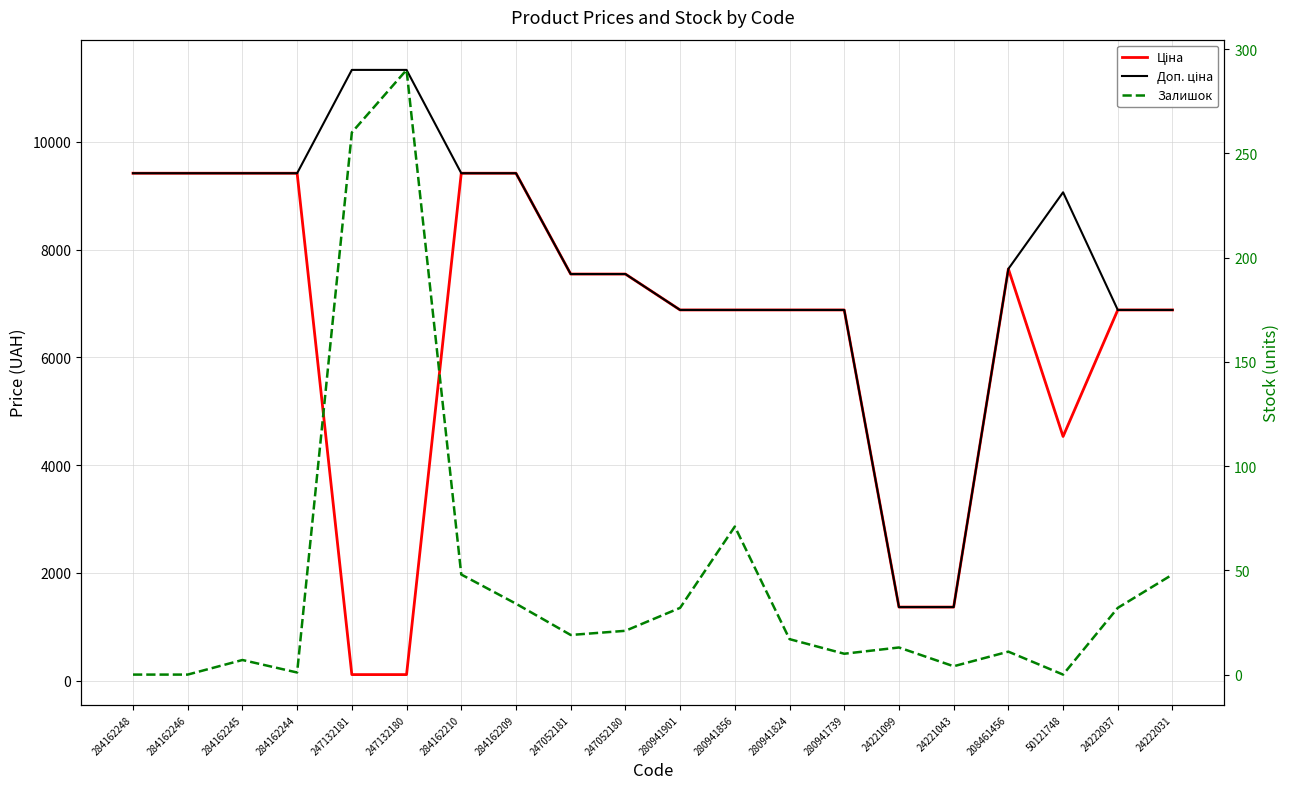

Which label corresponds to the smallest value in the chart?

284162248